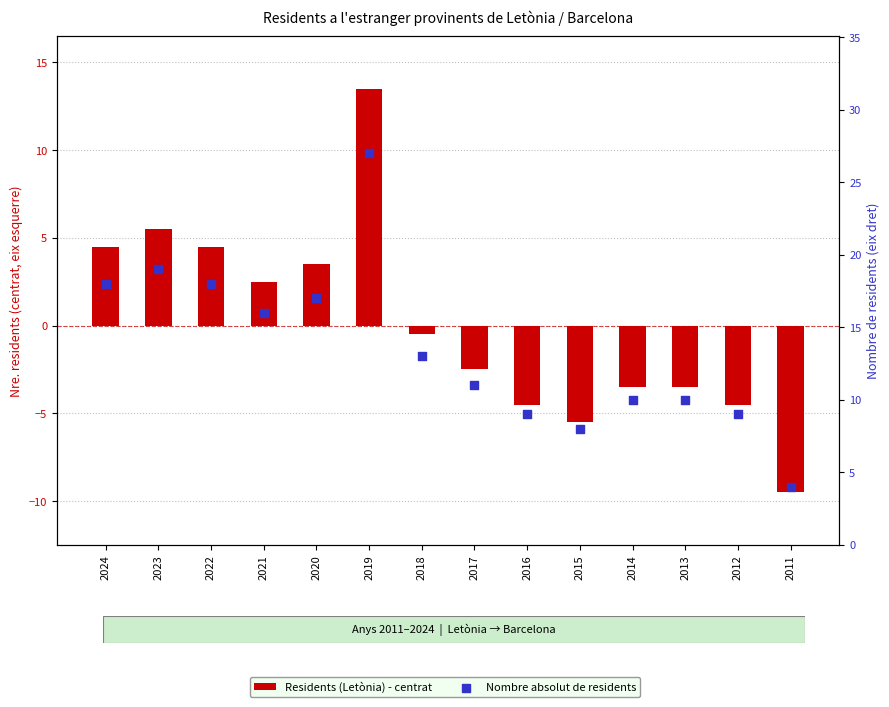

Which series reaches the maximum Y coordinate?

Nombre absolut de residents